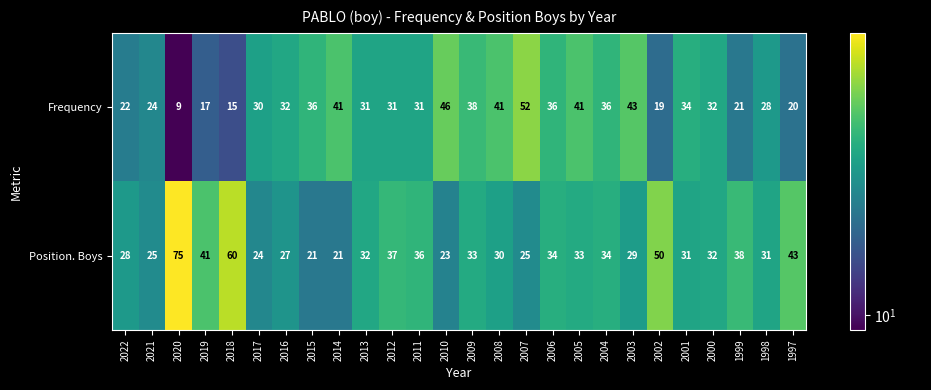

Read the Position. Boys value at 2021, to the nearest 5.

25